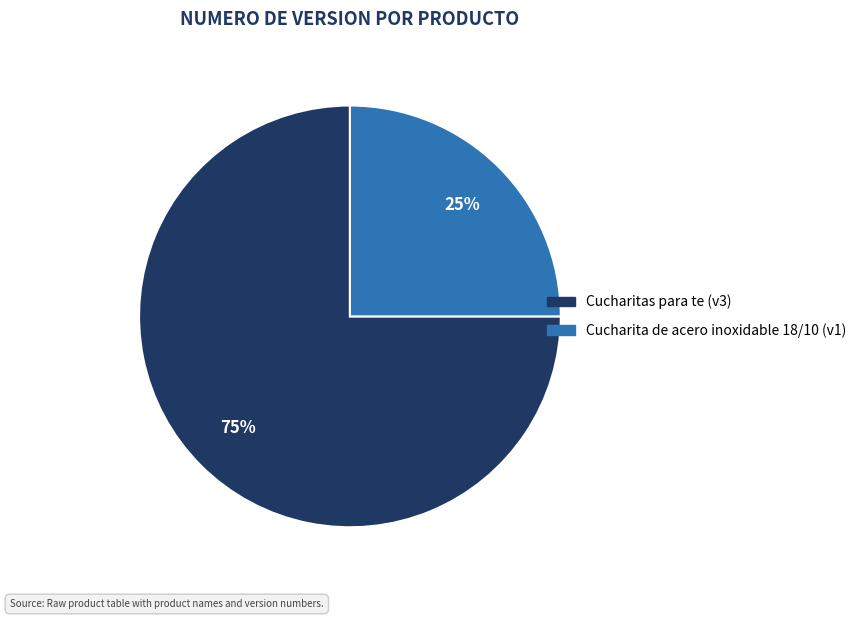

Count the number of slices in the pie.

2